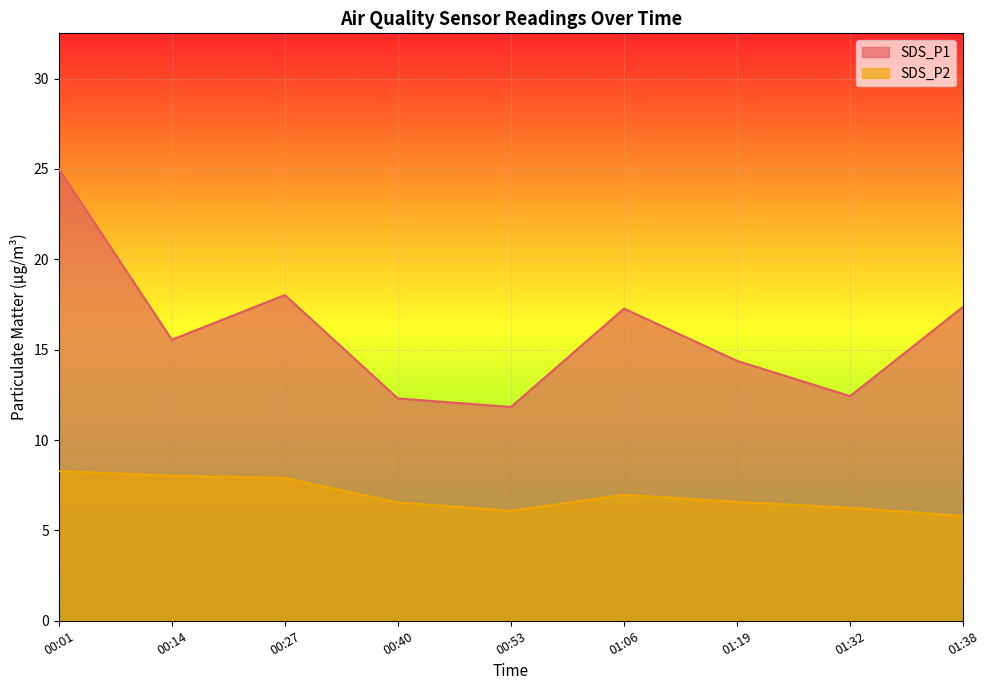

What is the maximum value shown in the chart?

25.0